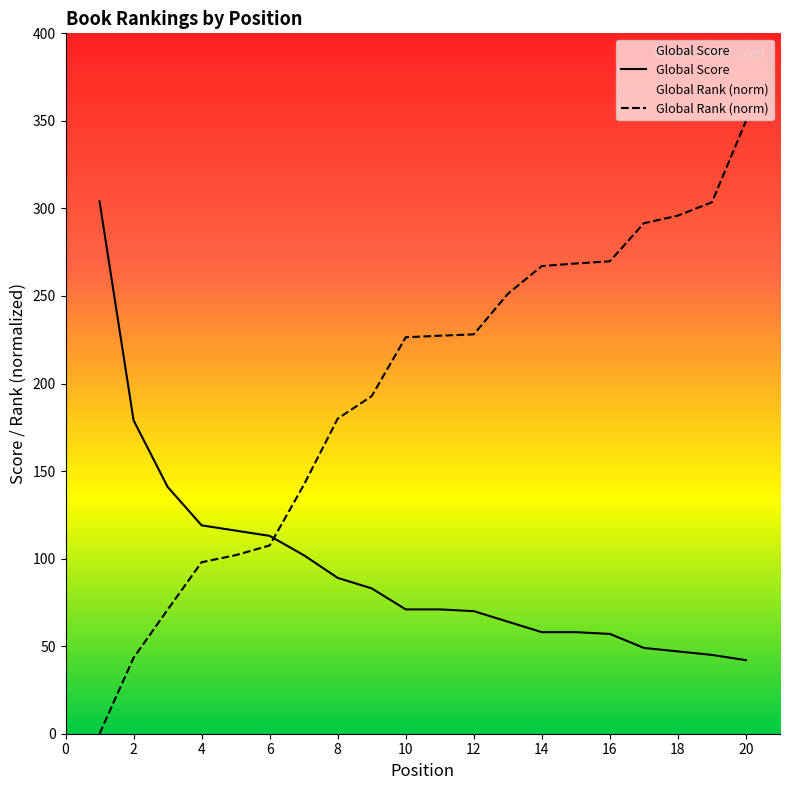

Reading left to right, list all the values displayed in this chart.

Global Score: 1=304.0	2=179.0	3=141.0	4=119.0	5=116.0	6=113.0	7=102.0	8=89.0	9=83.0	10=71.0	11=71.0	12=70.0	13=64.0	14=58.0	15=58.0	16=57.0	17=49.0	18=47.0	19=45.0	20=42.0
Global Rank (normalized): 1=0.0	2=43.3	3=70.8	4=98.0	5=101.9	6=107.5	7=142.0	8=179.9	9=192.8	10=226.4	11=227.3	12=228.1	13=251.2	14=267.1	15=268.5	16=269.8	17=291.5	18=295.9	19=303.5	20=350.0